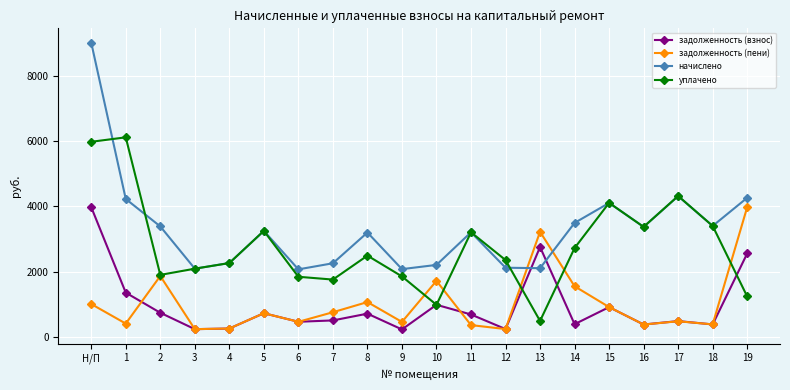

What is the total value across all series at Н/П?

19979.8